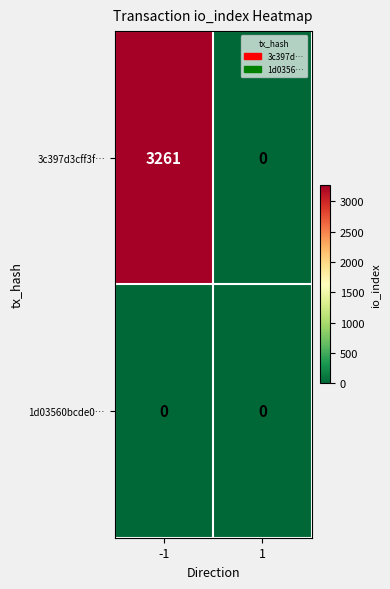

What is the difference between the maximum and minimum values in the 3c397d3cff3f… series?

3261